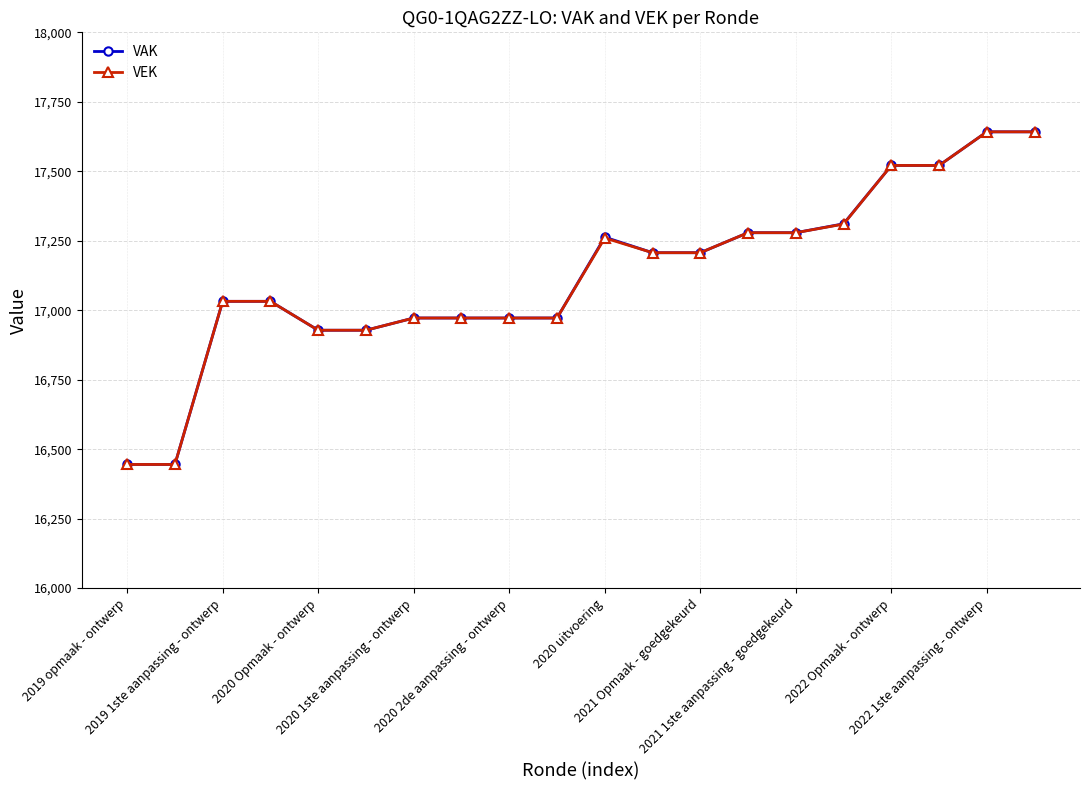

What is the minimum value shown in the chart?

16445